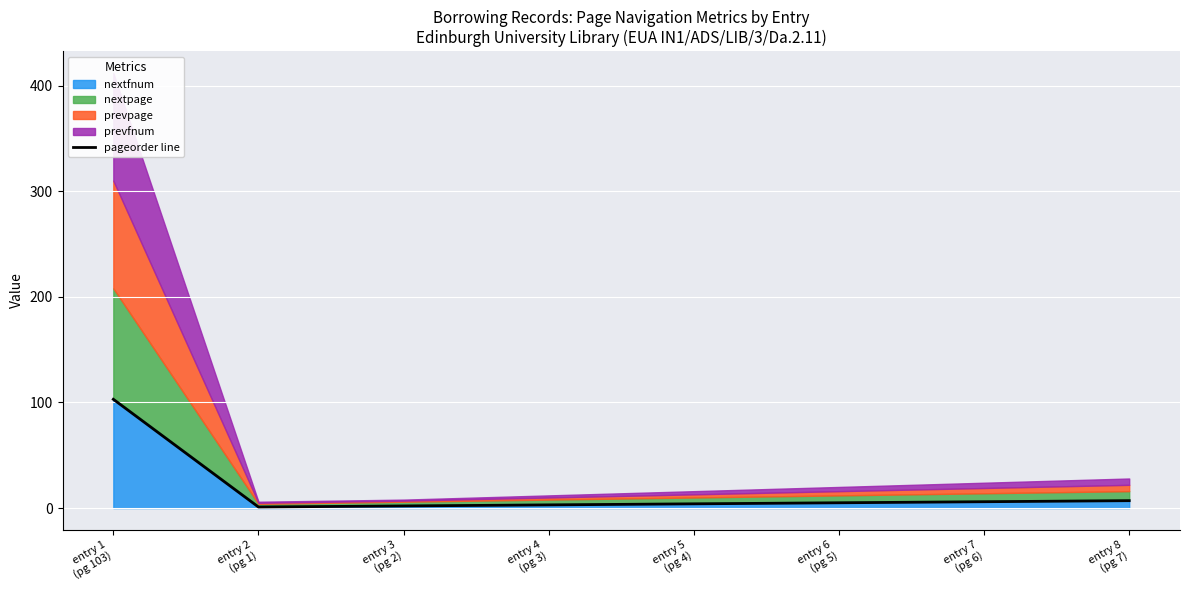

True or false: the data shows 52 at entry 1
(pg 103).

False